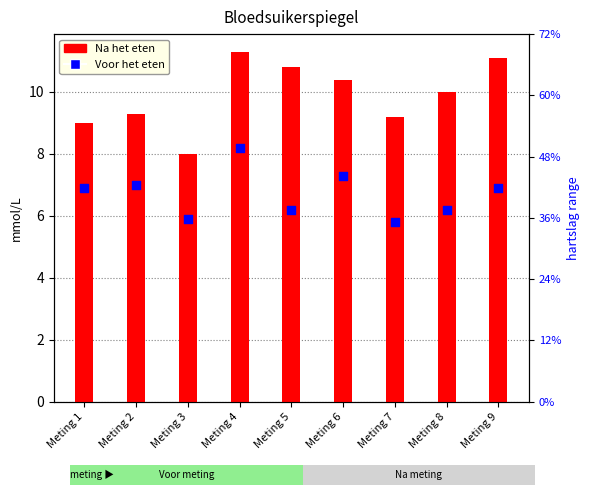

What is the total value across all series at Meting 4?

19.5